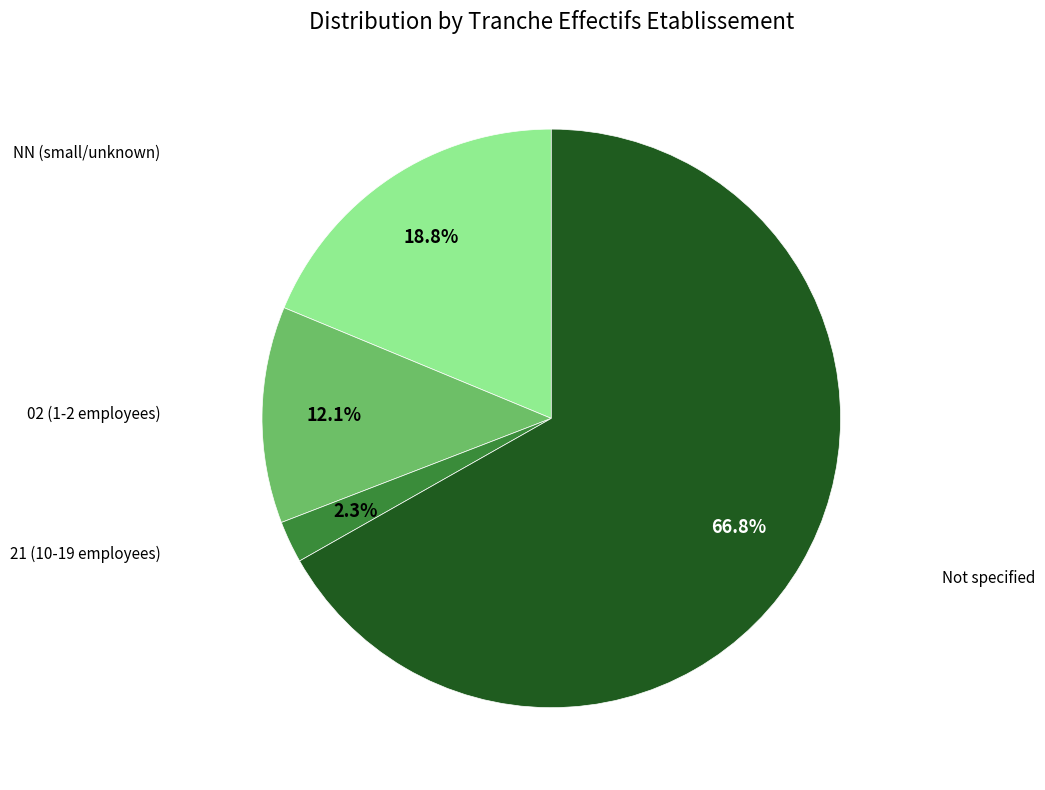

Which category has the biggest portion of the pie?

Not specified